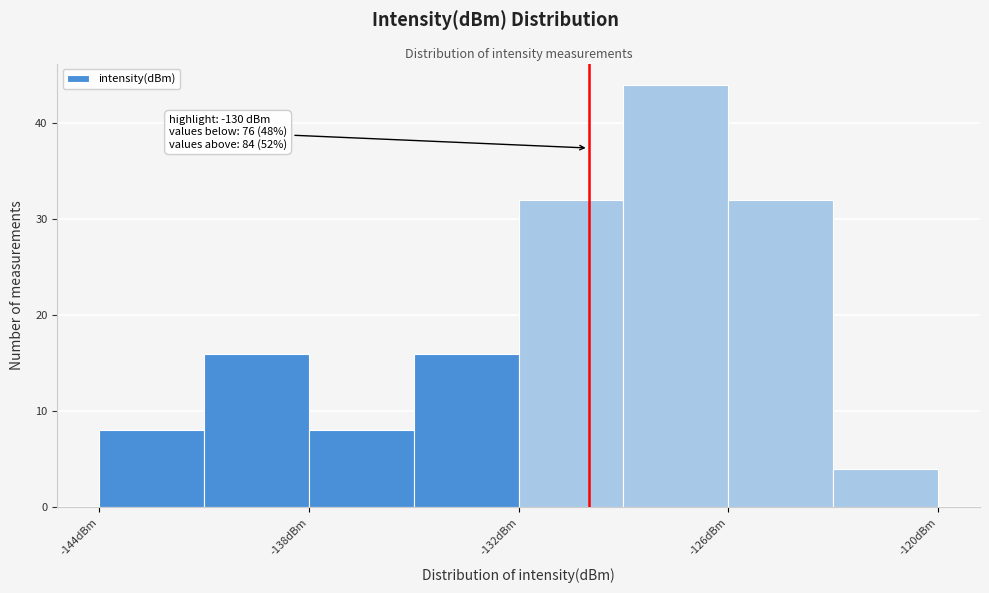

Read against the x-axis, roughly where is the centre of the tallest bar?

-127